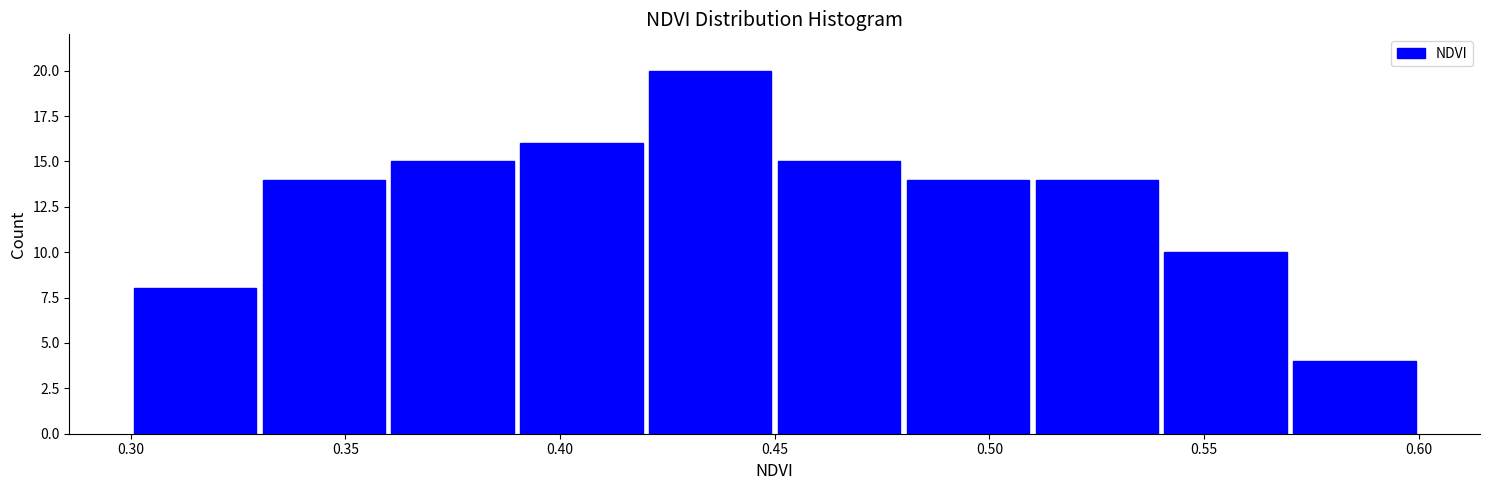

Reading left to right, list every bar in this chart as the range it spans on the x-axis followed by its height. The values are not printed on the chart, so give them approximately, as read against the axis.

0.30 to 0.33: 8
0.33 to 0.36: 14
0.36 to 0.39: 15
0.39 to 0.42: 16
0.42 to 0.45: 20
0.45 to 0.48: 15
0.48 to 0.51: 14
0.51 to 0.54: 14
0.54 to 0.57: 10
0.57 to 0.60: 4